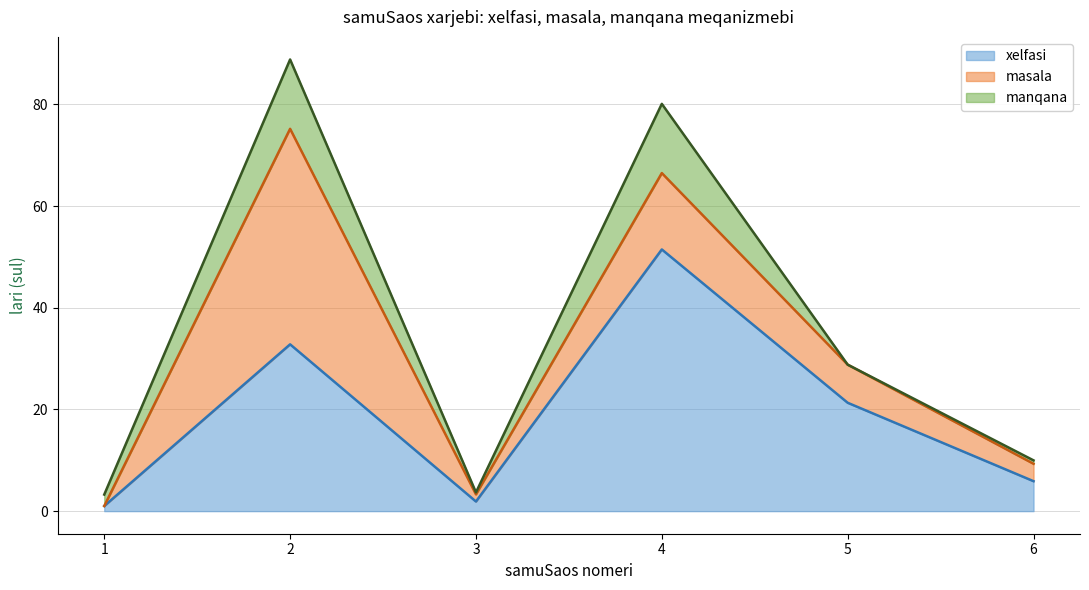

Count the number of categories in the chart.

15